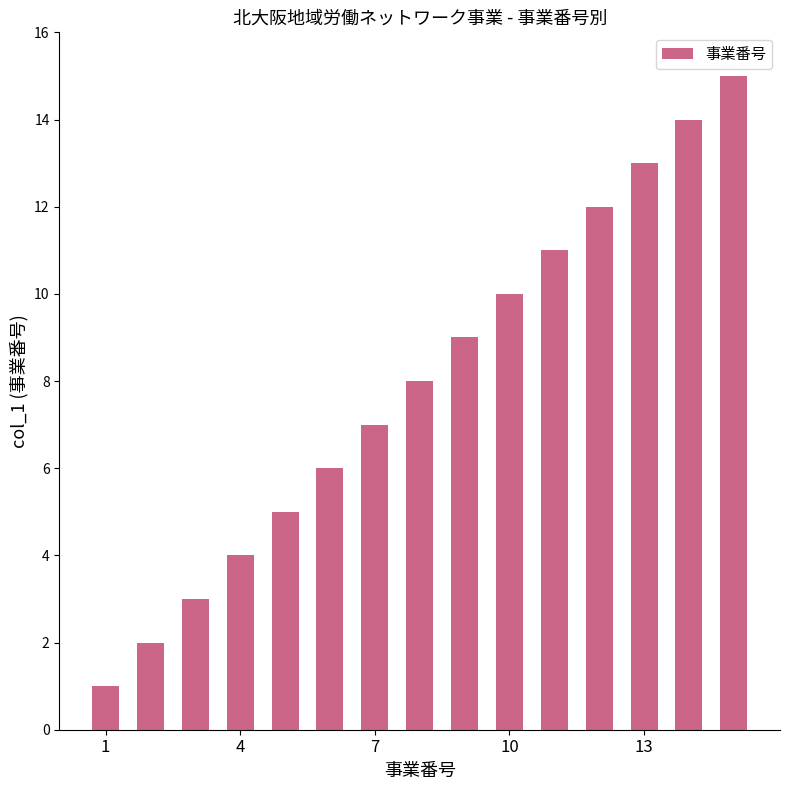

What is the sum of all values?

120